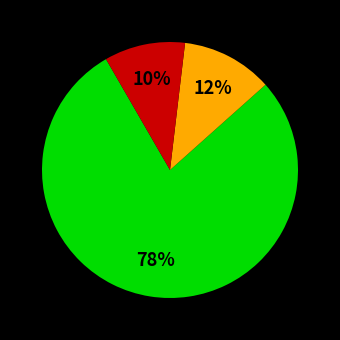

To the nearest percent, what is the average slice percentage?

33%